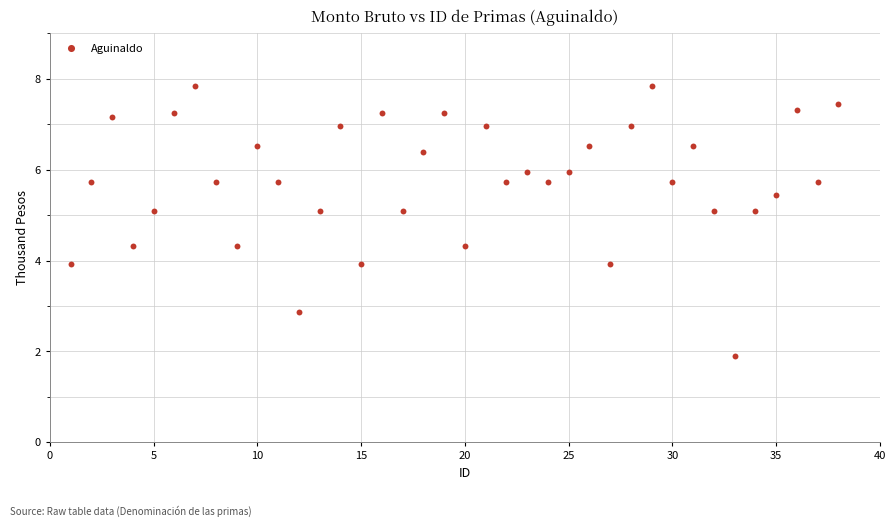

What is the range of X values (max minus min)?

37.0